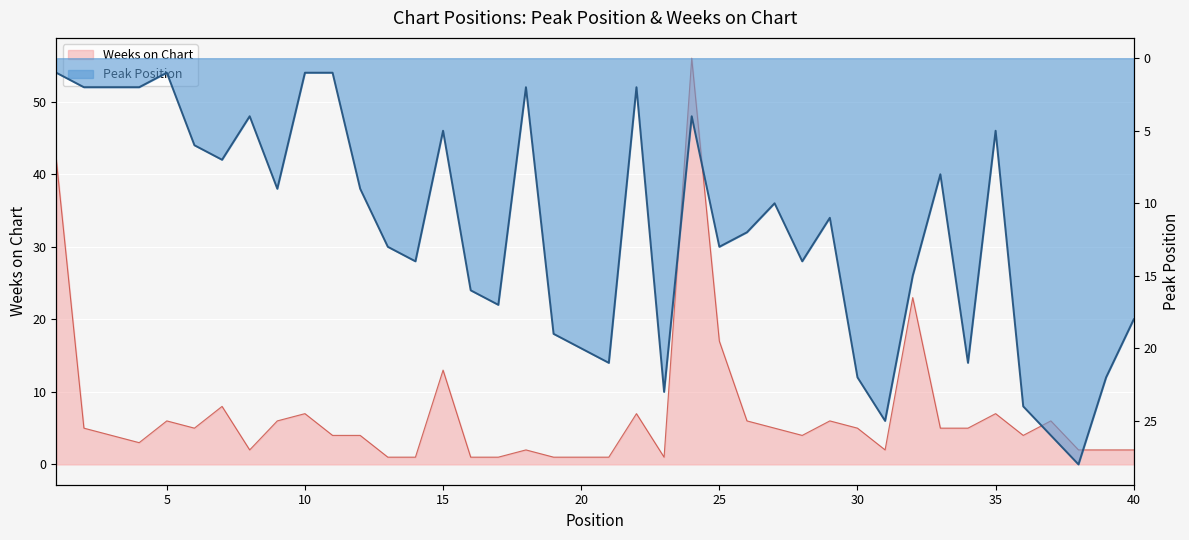

At how many categories does at least one series exceed 5?

34